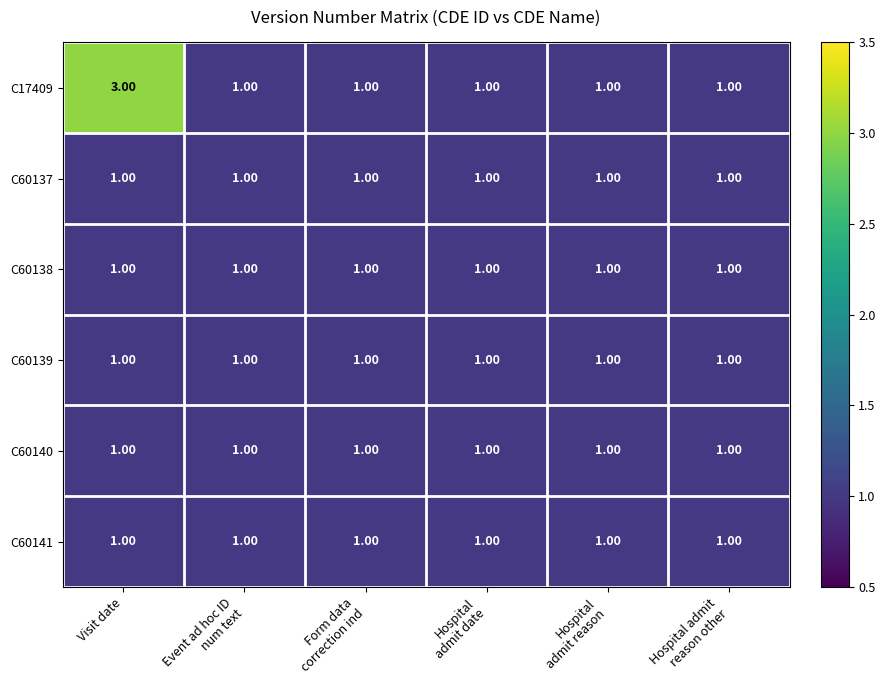

At which category is the sum across all series the highest?

Visit date